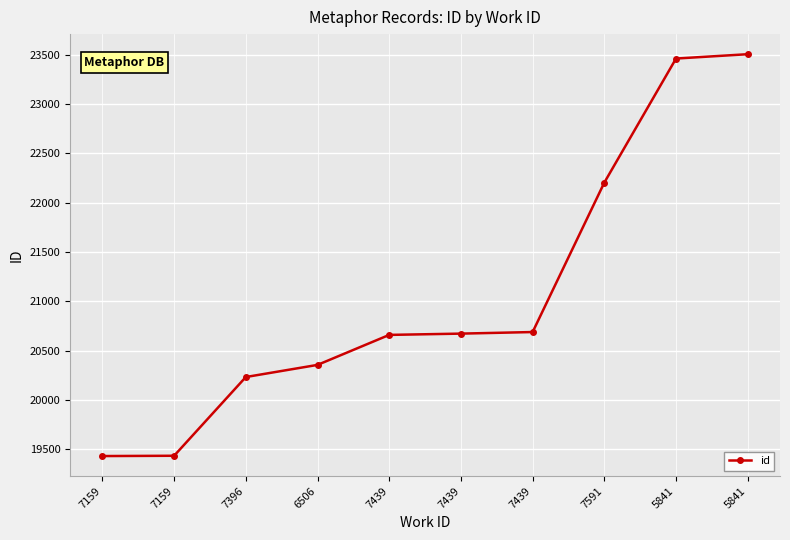

List the labels in order of value, largest first.

5841, 5841, 7591, 7439, 7439, 7439, 6506, 7396, 7159, 7159